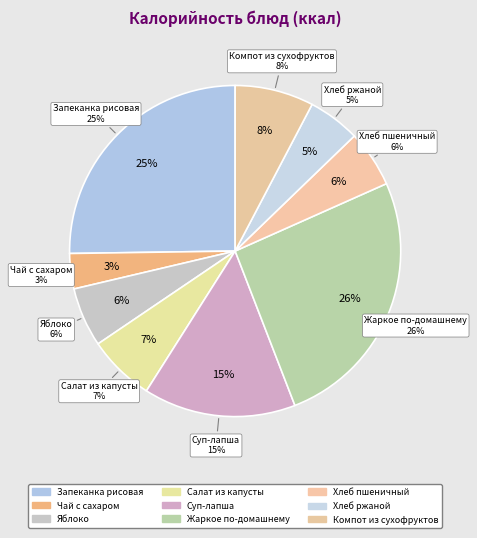

What percentage is the Хлеб ржаной slice, to the nearest percent?

5%